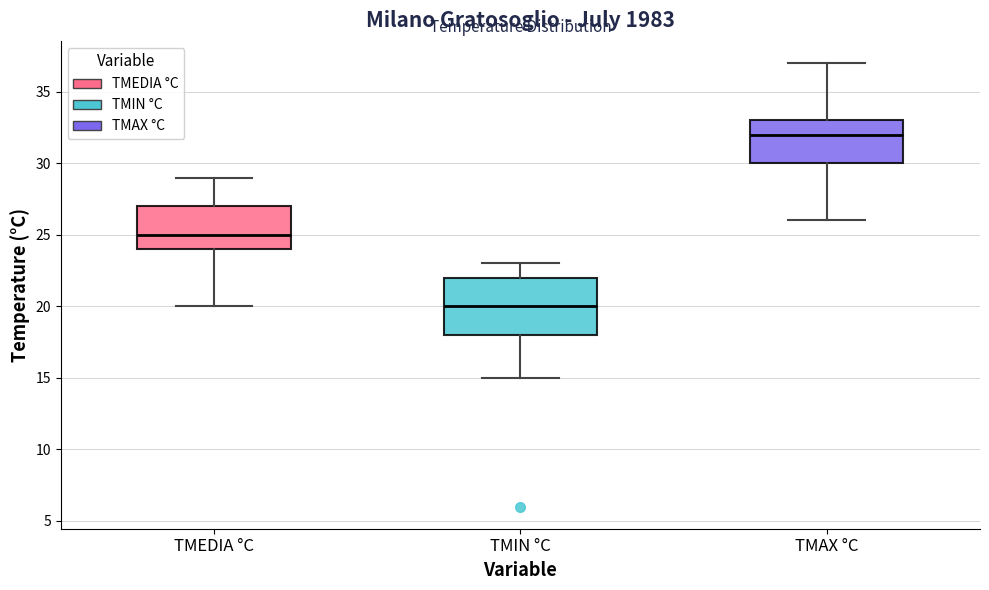

Where does the median line of the box for TMIN °C sit on the y-axis? The values are not printed on the chart, so give them approximately, as read against the axis.

20